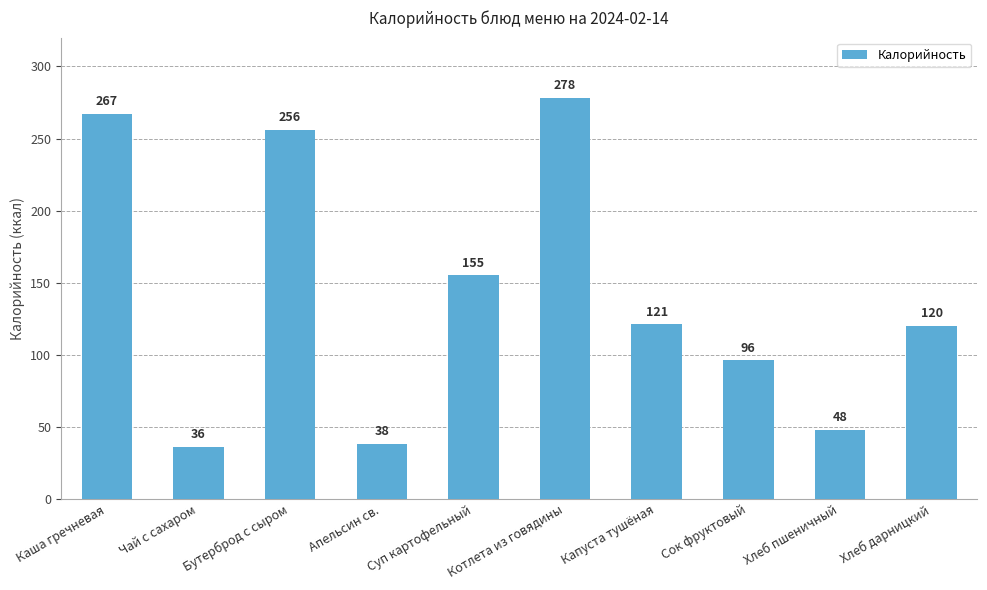

How many categories are shown in the chart?

10